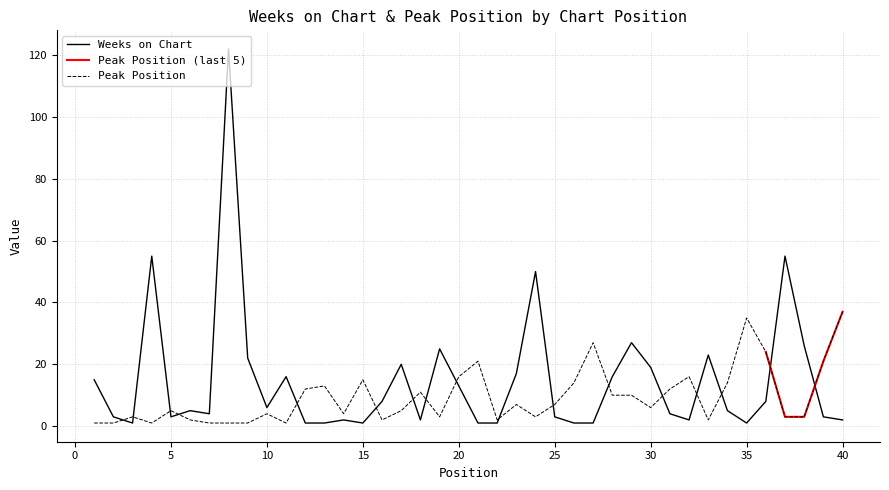

Reading right to left, transcribe all the data shown in this chart.

Weeks on Chart: 2	3	26	55	8	1	5	23	2	4	19	27	16	1	1	3	50	17	1	1	13	25	2	20	8	1	2	1	1	16	6	22	122	4	5	3	55	1	3	15
Peak Position: 37	21	3	3	24	35	14	2	16	12	6	10	10	27	14	7	3	7	2	21	16	3	11	5	2	15	4	13	12	1	4	1	1	1	2	5	1	3	1	1